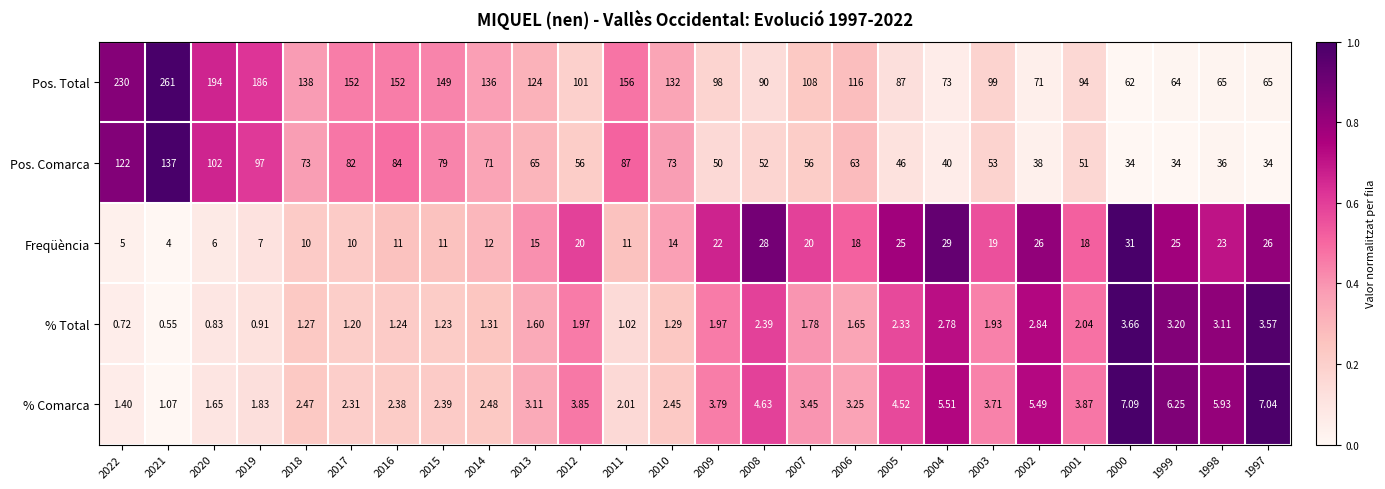

Is the value of Pos. Total at 2021 greater than the value of % Comarca at 2012?

Yes